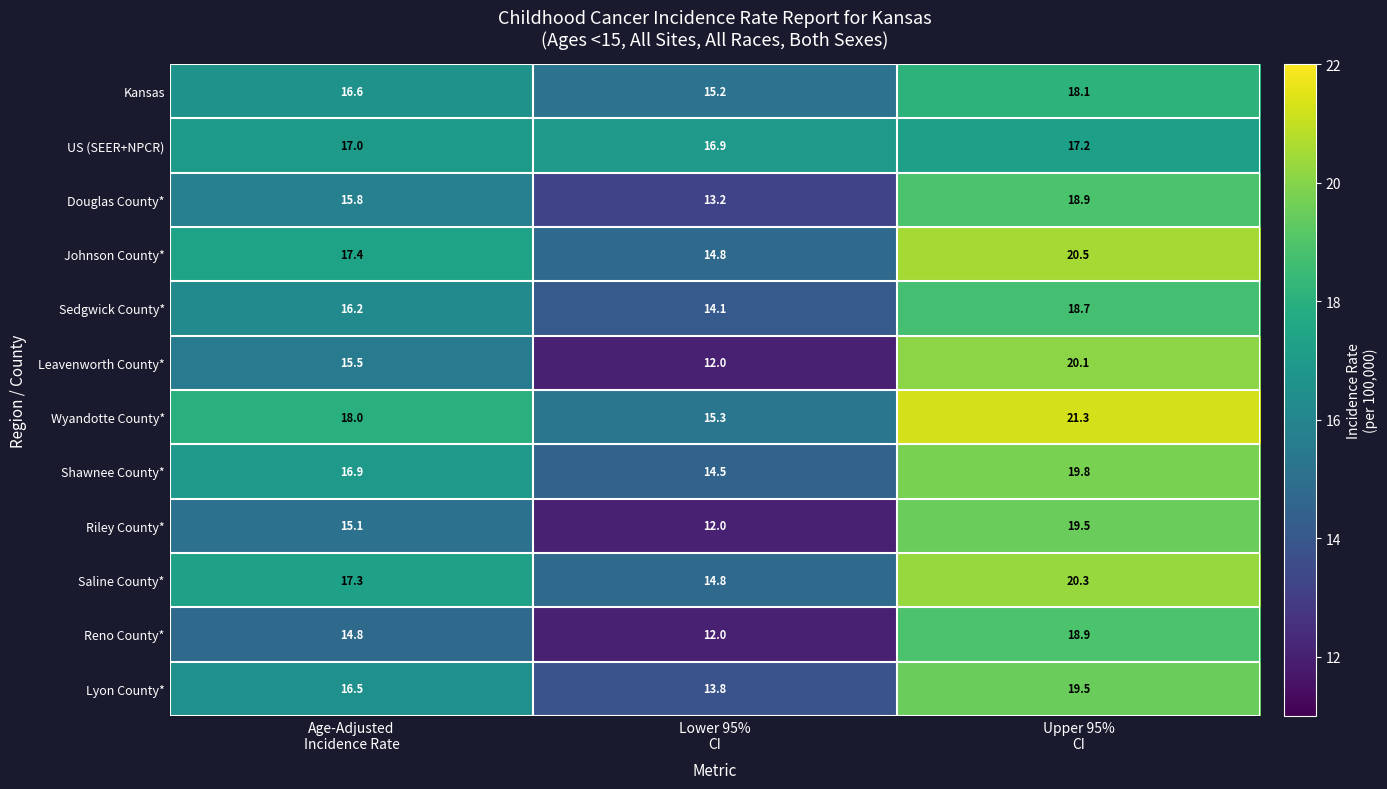

At which category does the chart reach its peak across all series?

Upper 95%
CI